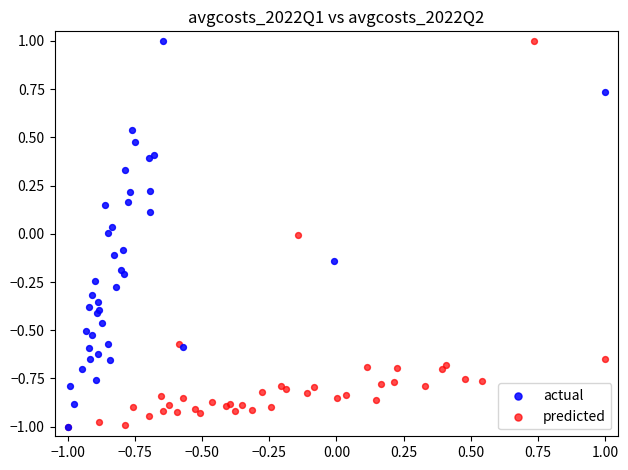

What are all the series names shown in the legend?

actual, predicted